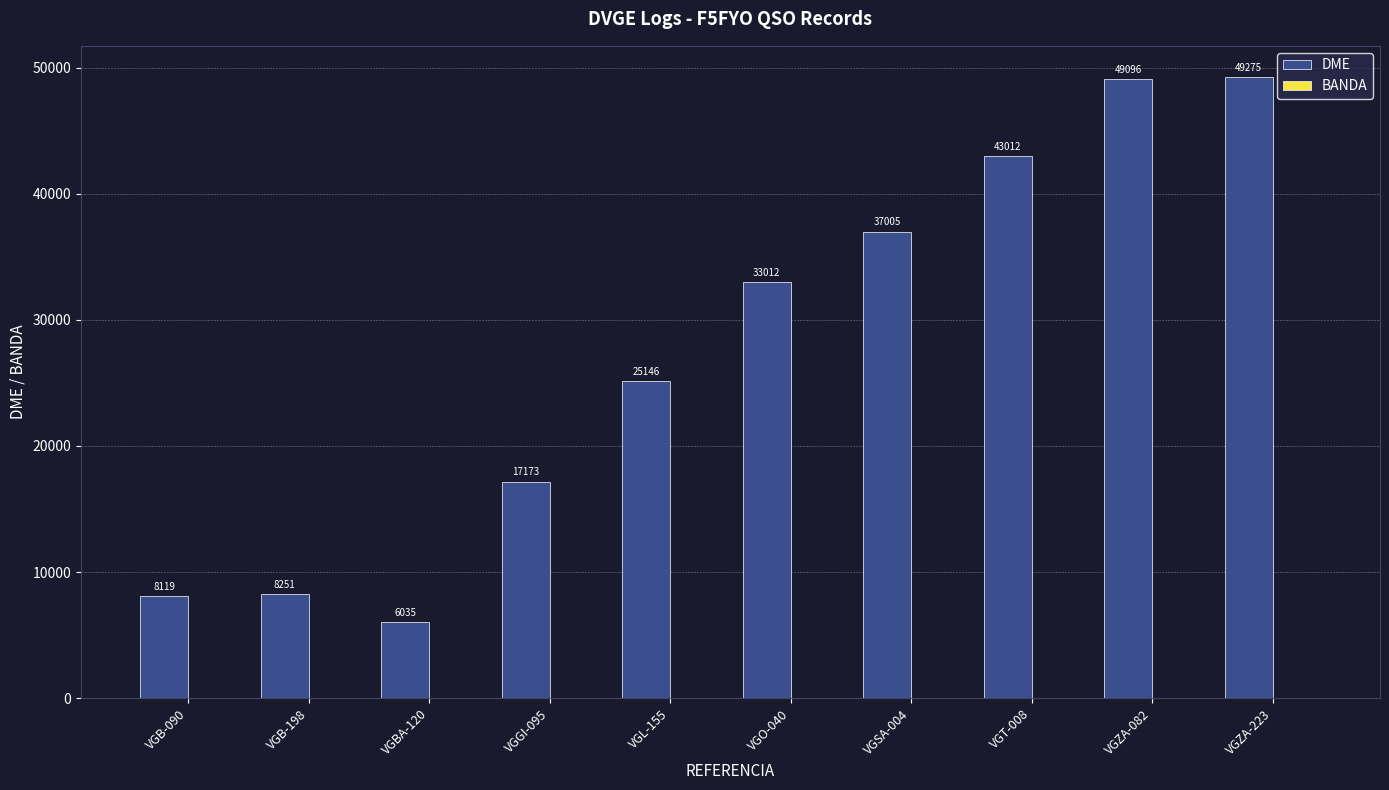

At which label does DME reach its peak?

VGZA-223